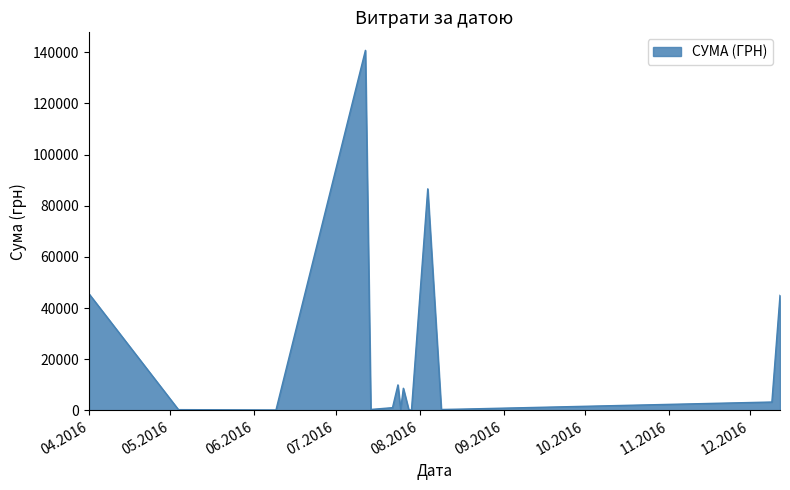

True or false: there are more than 0 points higher than both neighbors.

True